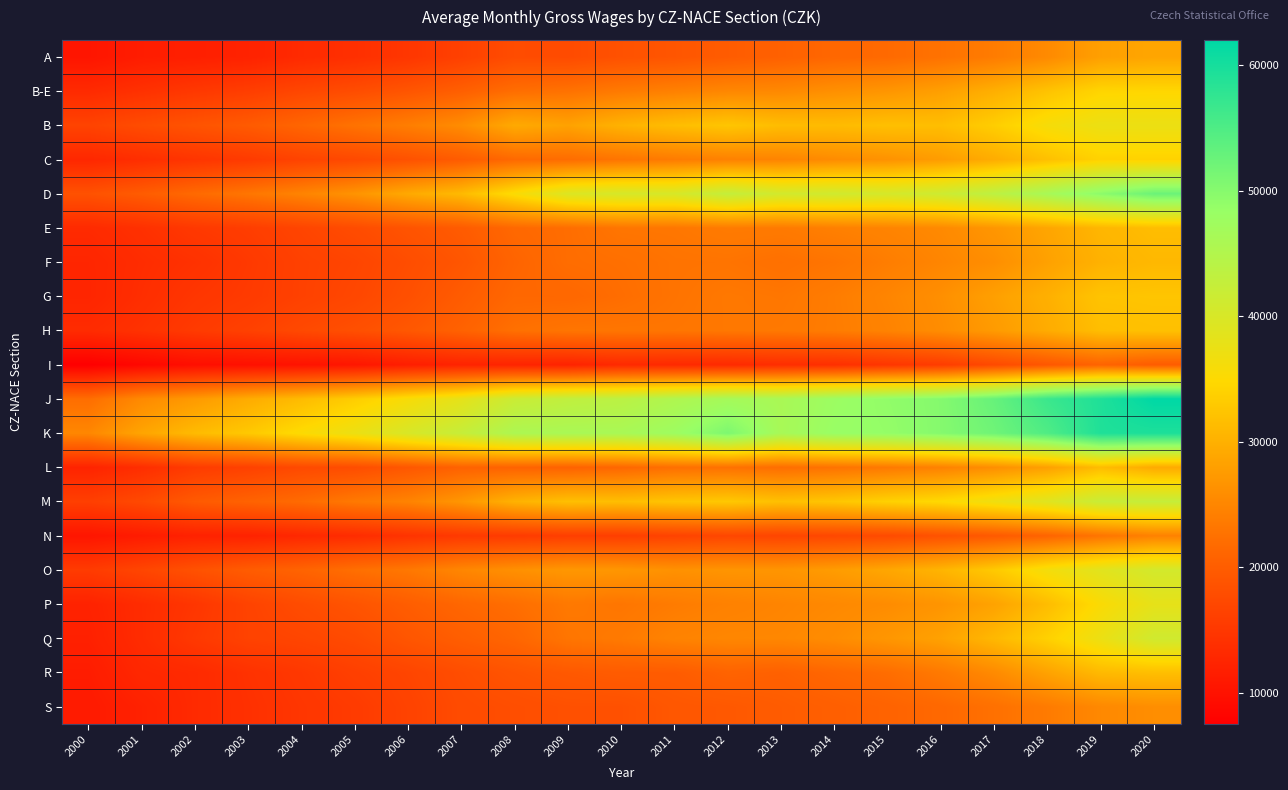

Rank the series at 2018 from lowest to highest value.

I, N, S, A, L, F, R, E, H, G, P, C, B-E, Q, B, O, M, D, K, J